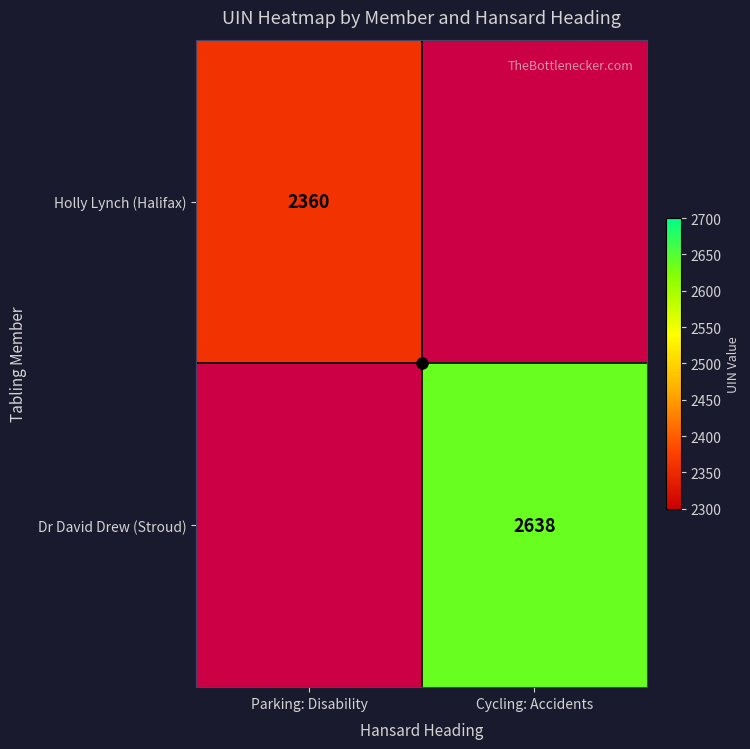

List the series in order of their peak value, highest first.

Holly Lynch (Halifax), Dr David Drew (Stroud)